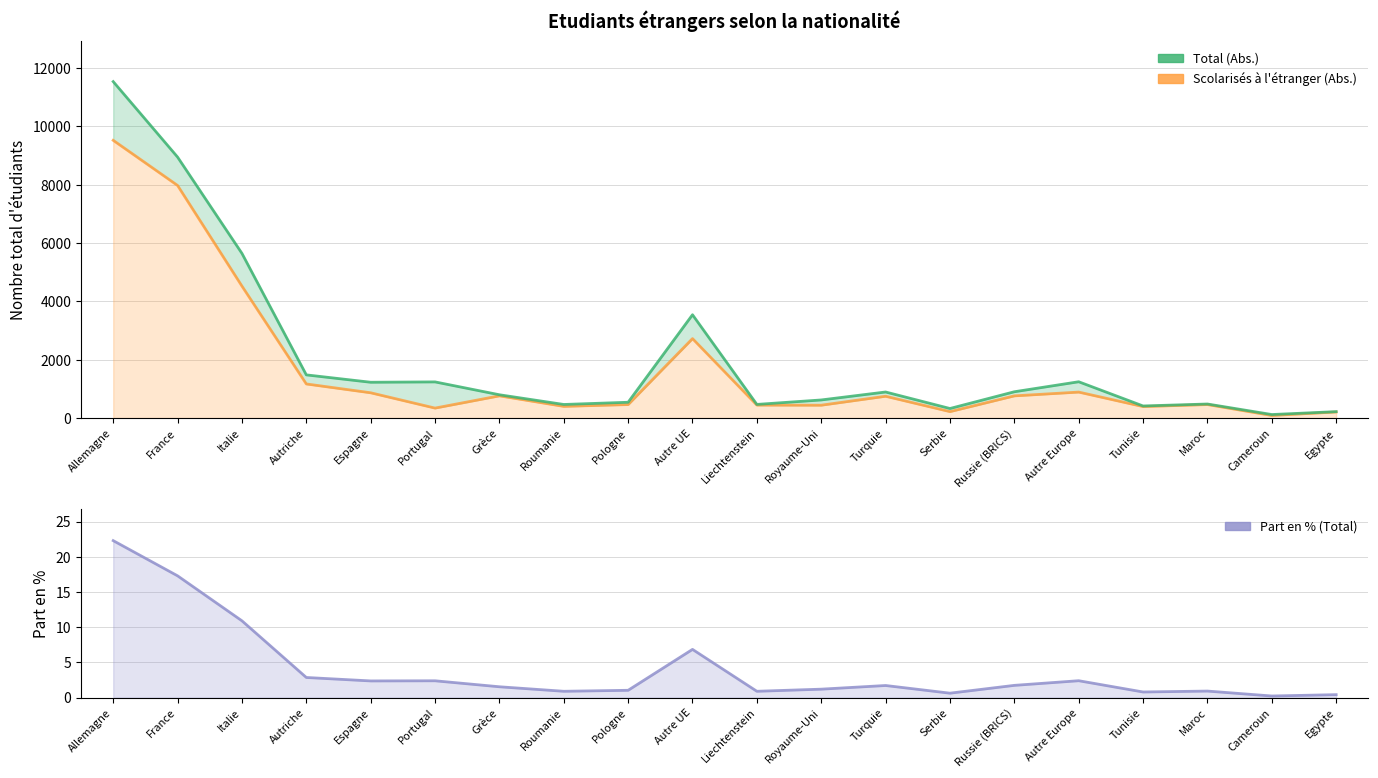

At which label is Scolarisés à l'étranger (Abs.) closest to 4804?

Italie